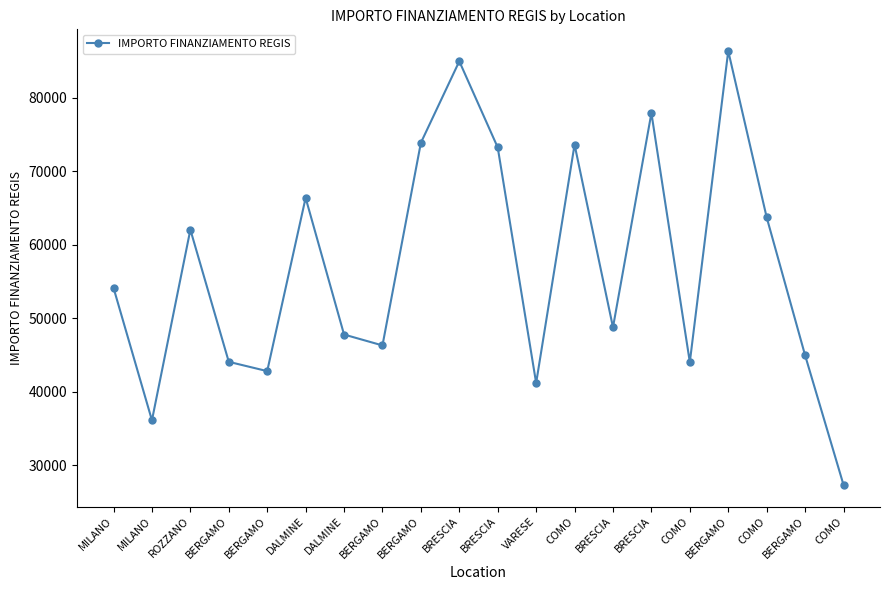

How many series are shown in this chart?

1